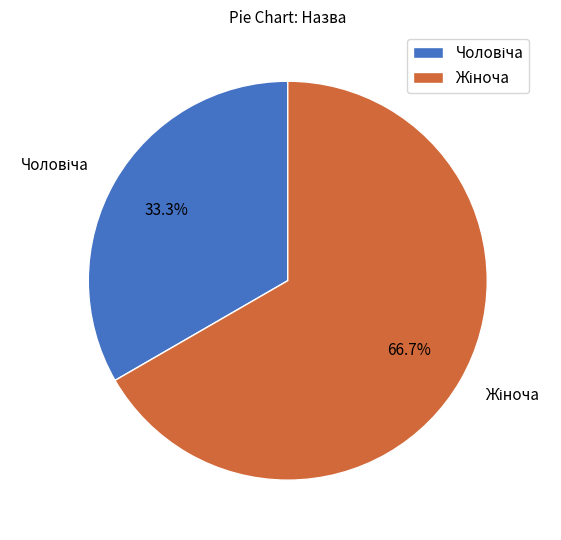

Is there a majority slice in this chart?

Yes